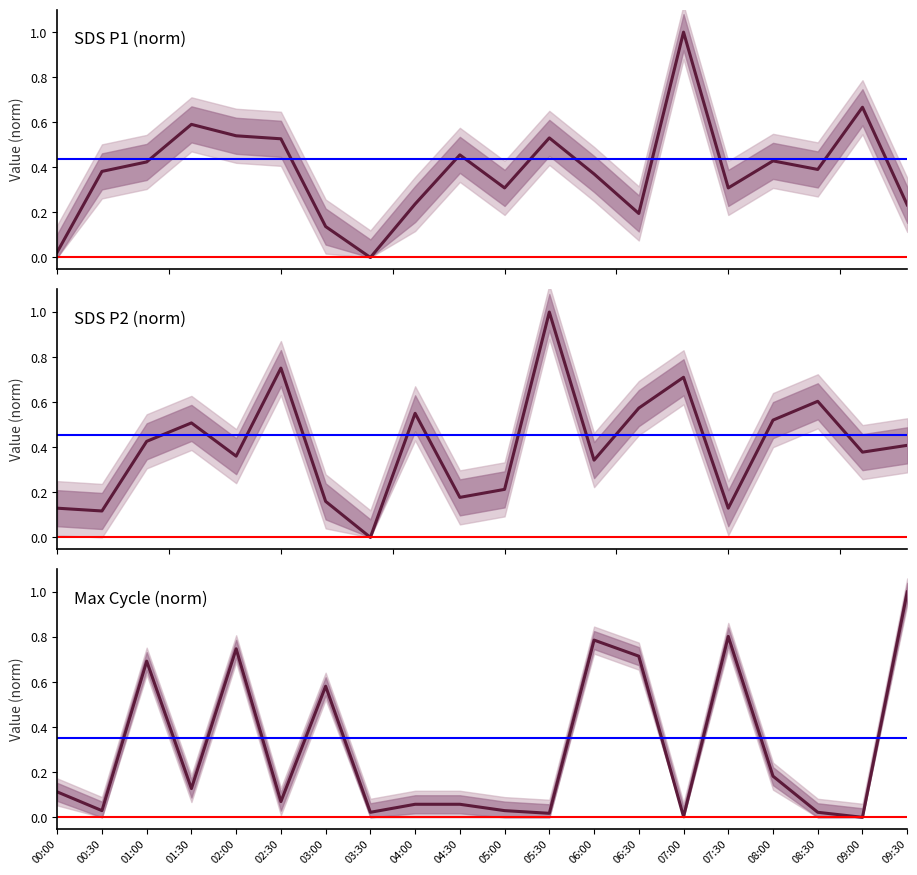

True or false: Max Cycle (norm) has a value of 0.0 at 08:30.

False